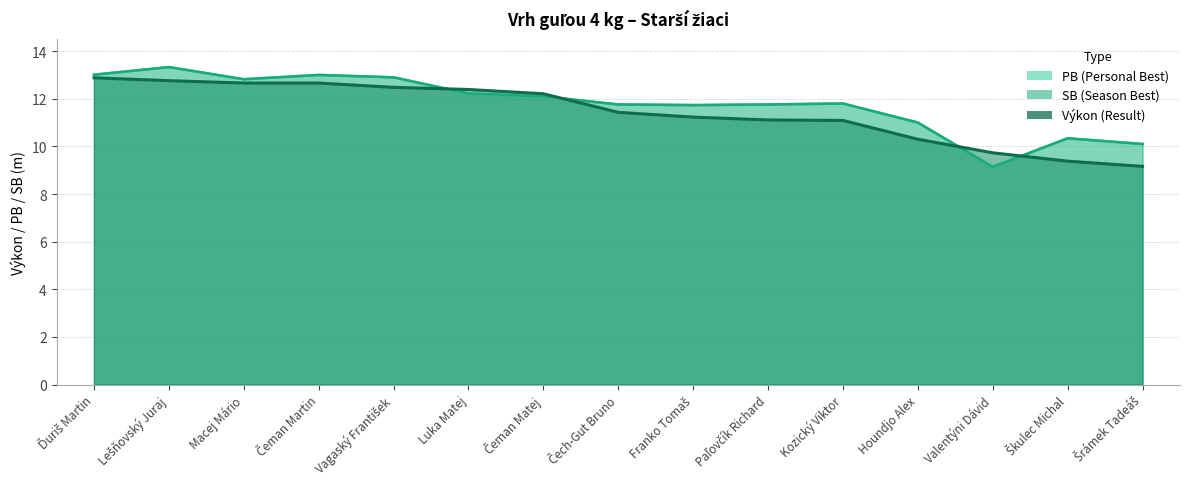

How many data points in Výkon are above 11?

11